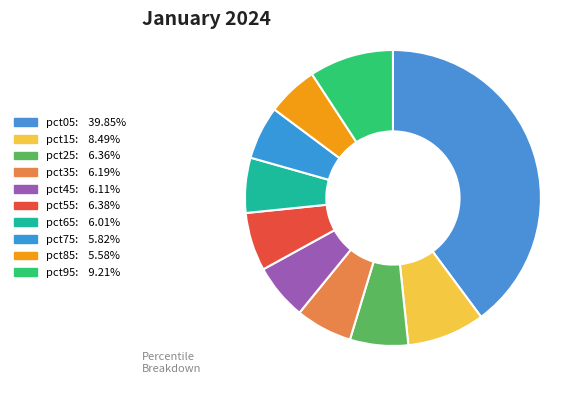

What is the smallest slice in the pie chart?

pct85